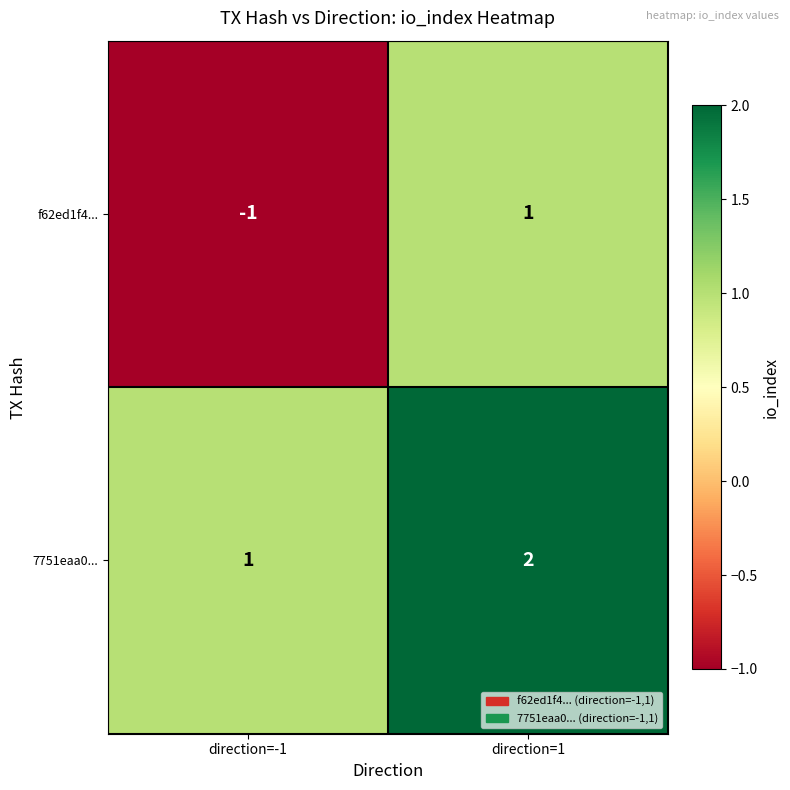

What is the sum of the 7751eaa0... values at direction=1 and direction=-1?

3